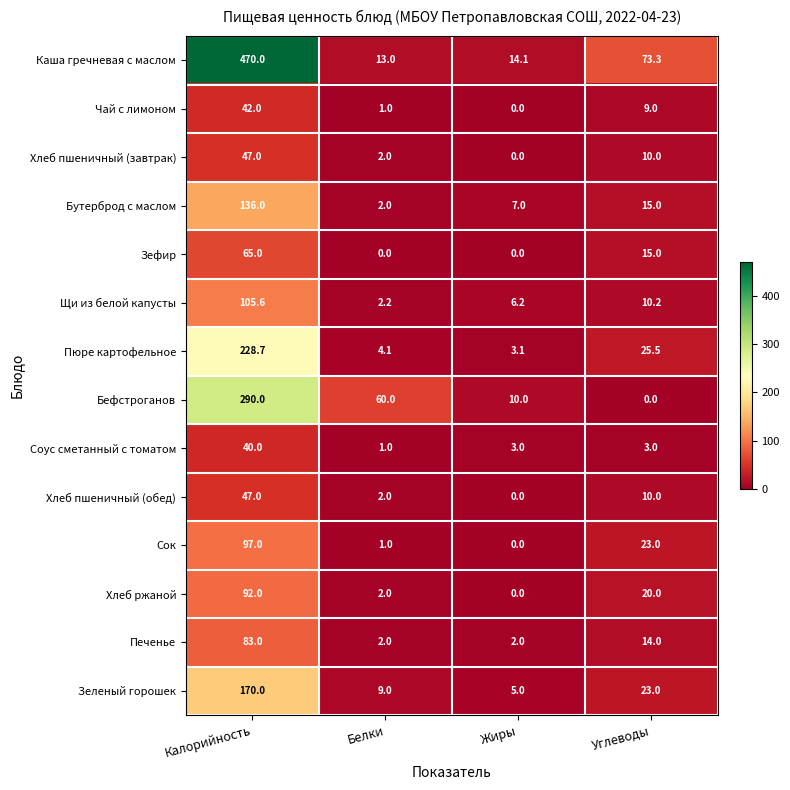

How many categories are shown in the chart?

4